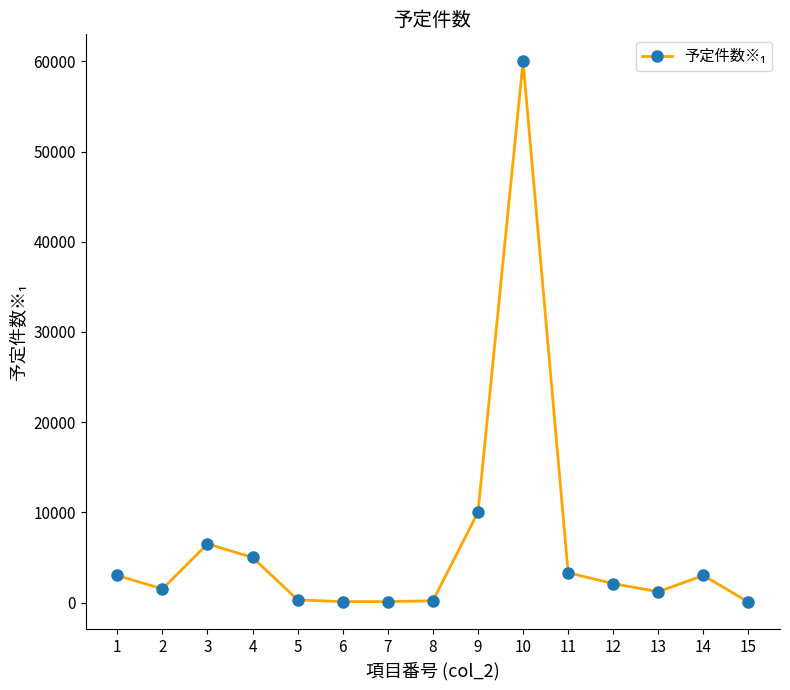

Where is the first local minimum?

2